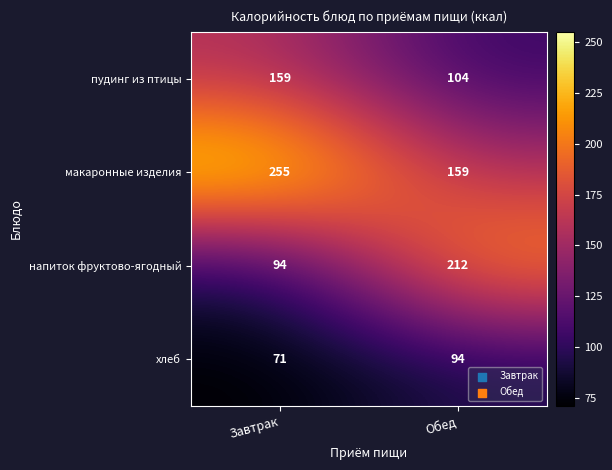

What is the average value of the пудинг из птицы series?

132